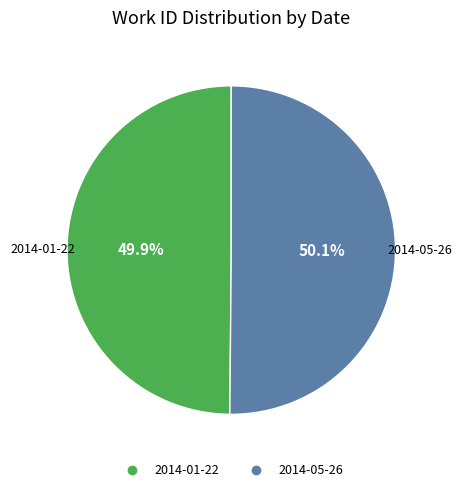

Is there any slice that represents more than half of the pie?

Yes